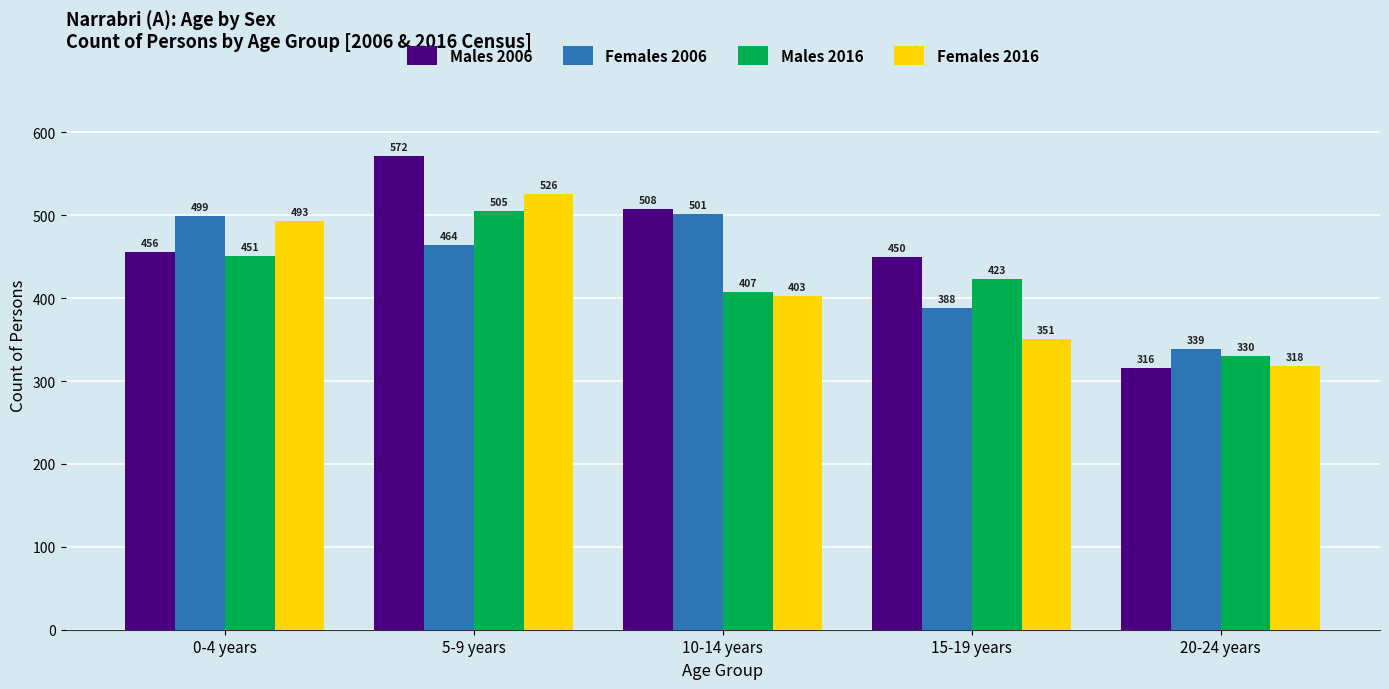

What is the difference between the highest and lowest values at 5-9 years?

108